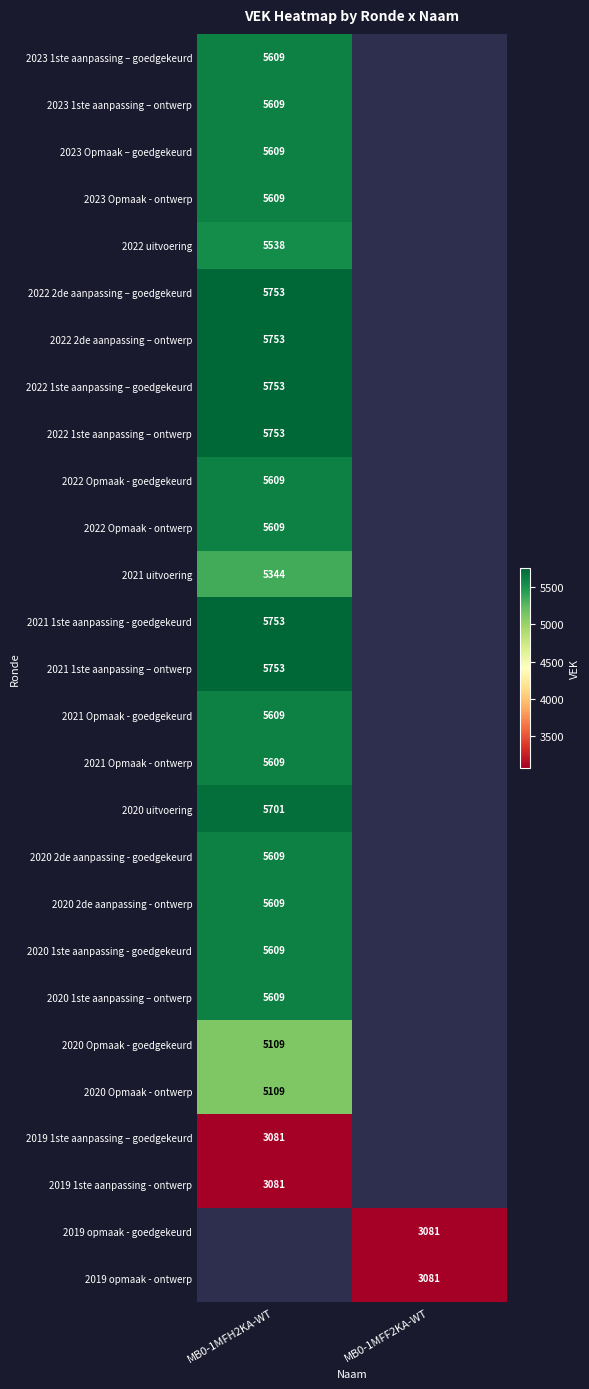

The 2020 1ste aanpassing – ontwerp series shows 5609 at MB0-1MFH2KA-WT. True or false?

True